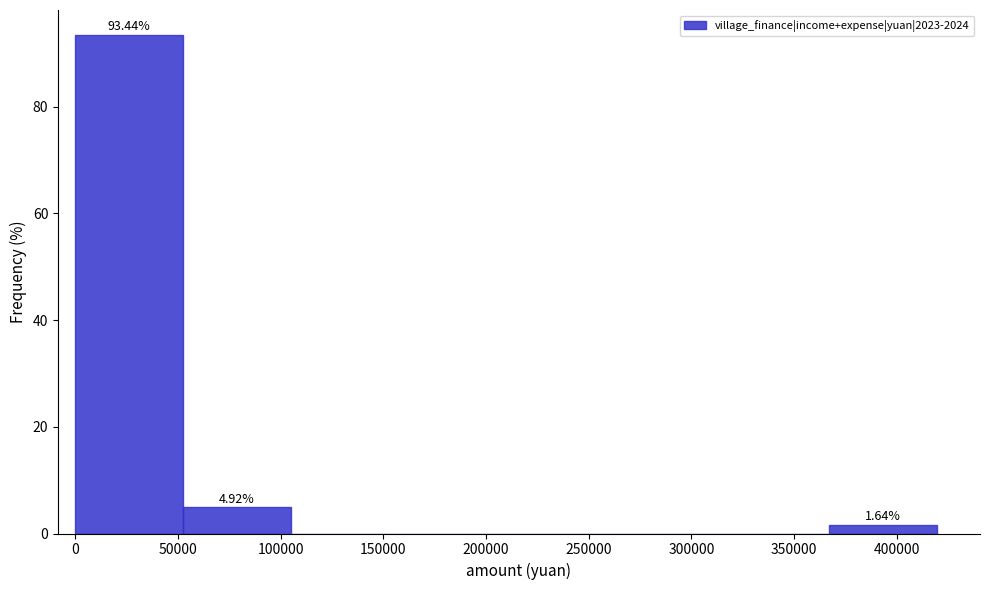

Which range on the x-axis has the tallest bar?

0 to 50000